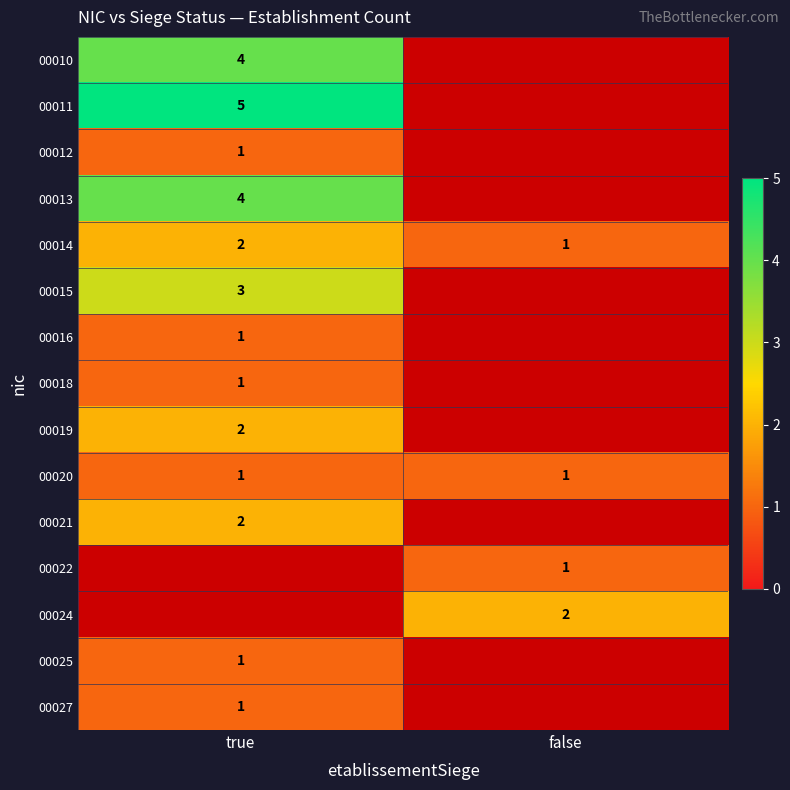

At which label is row_2 closest to 1?

true